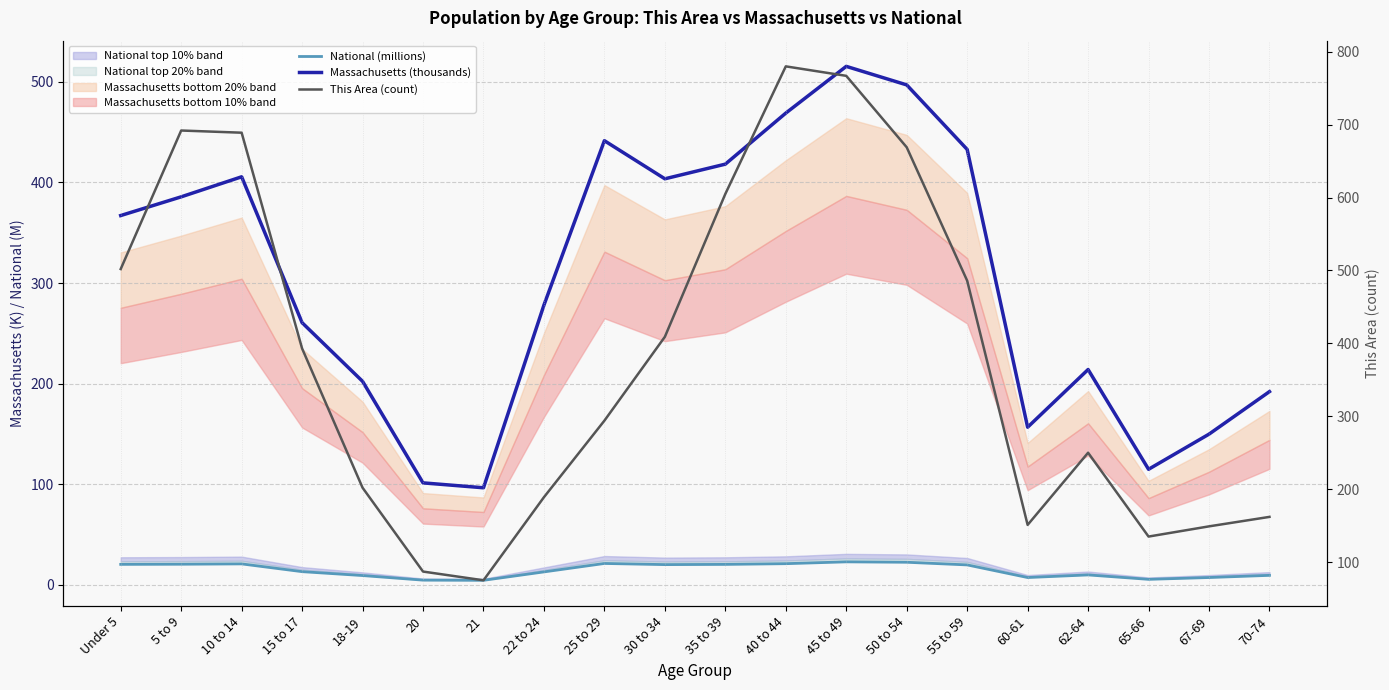

What are all the series names shown in the legend?

National (millions), Massachusetts (thousands), This Area (count)